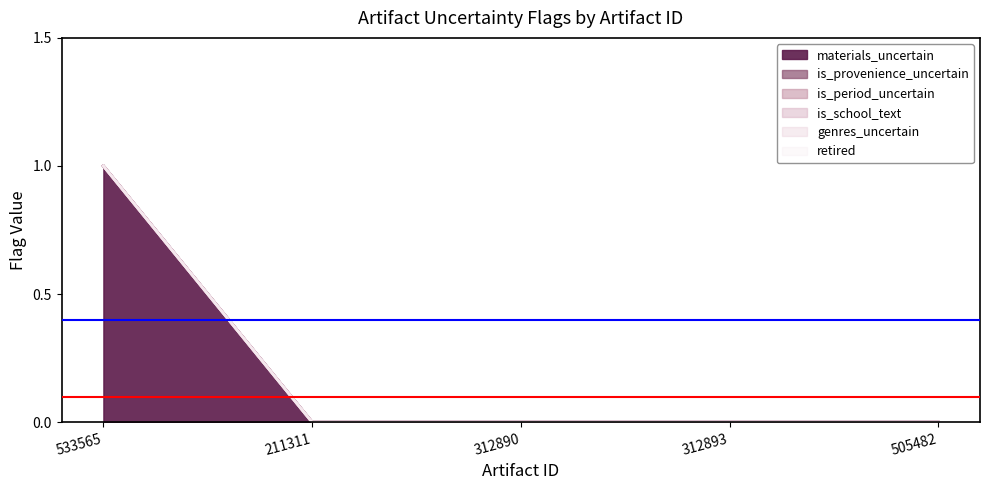

What is the label of the 2nd point from the left?

211311